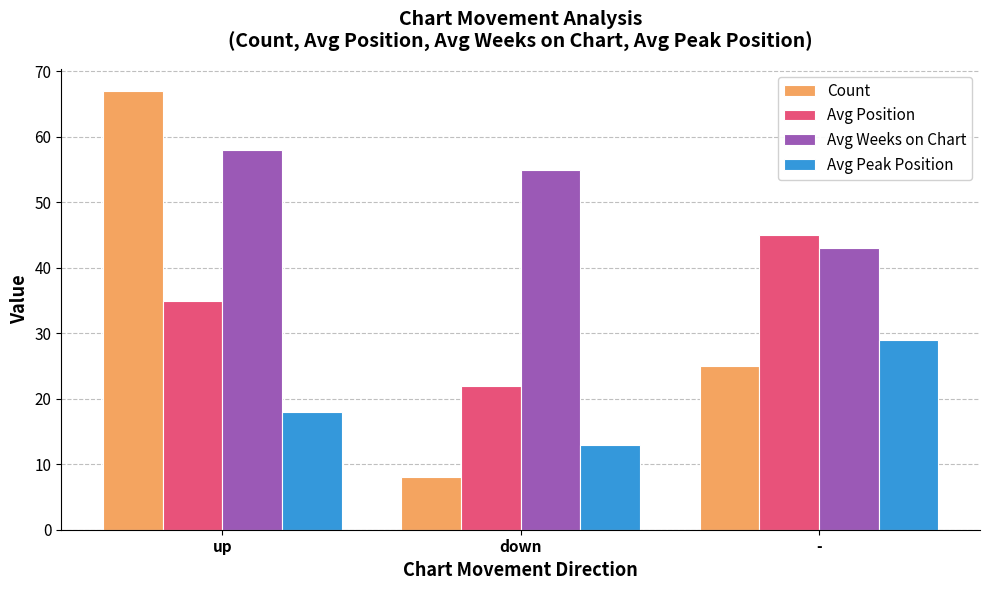

Which series has the largest total across all categories?

Avg Weeks on Chart